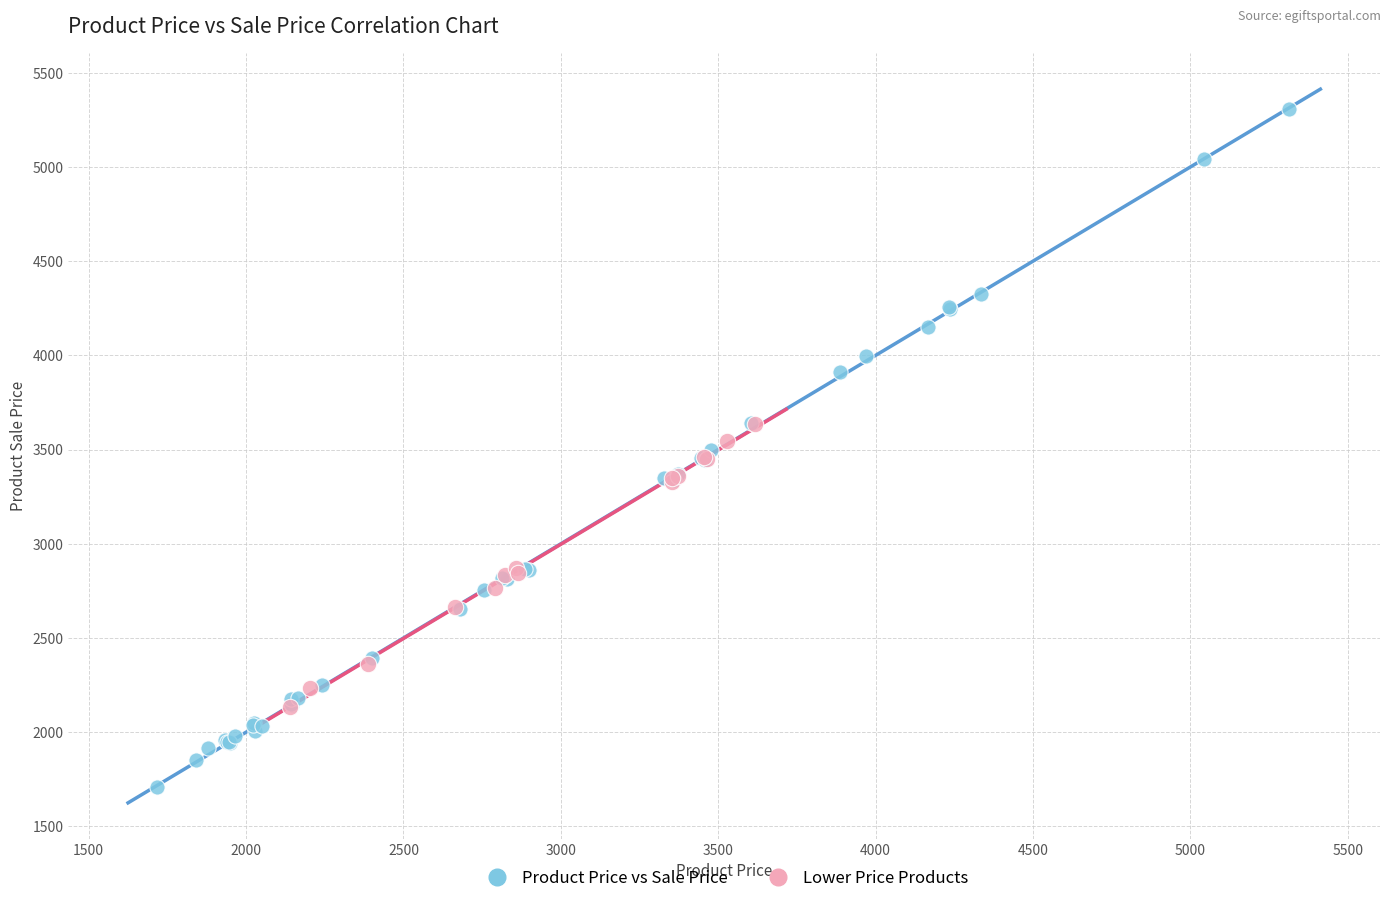

Which series has the widest spread of Y values?

Product Price vs Sale Price